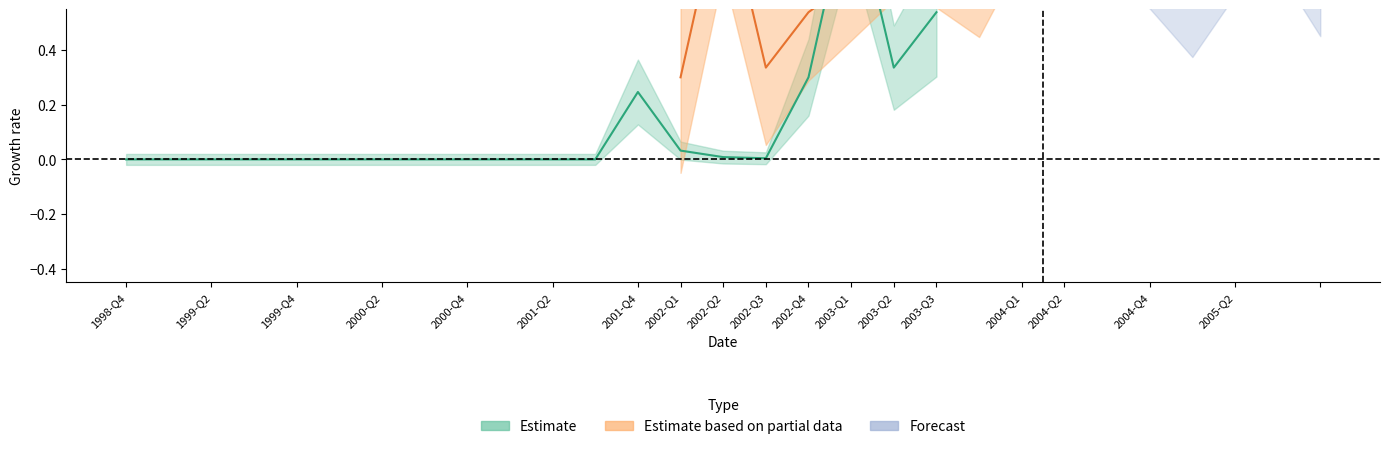

True or false: the data shows 0.0 at 2002-Q3.

False